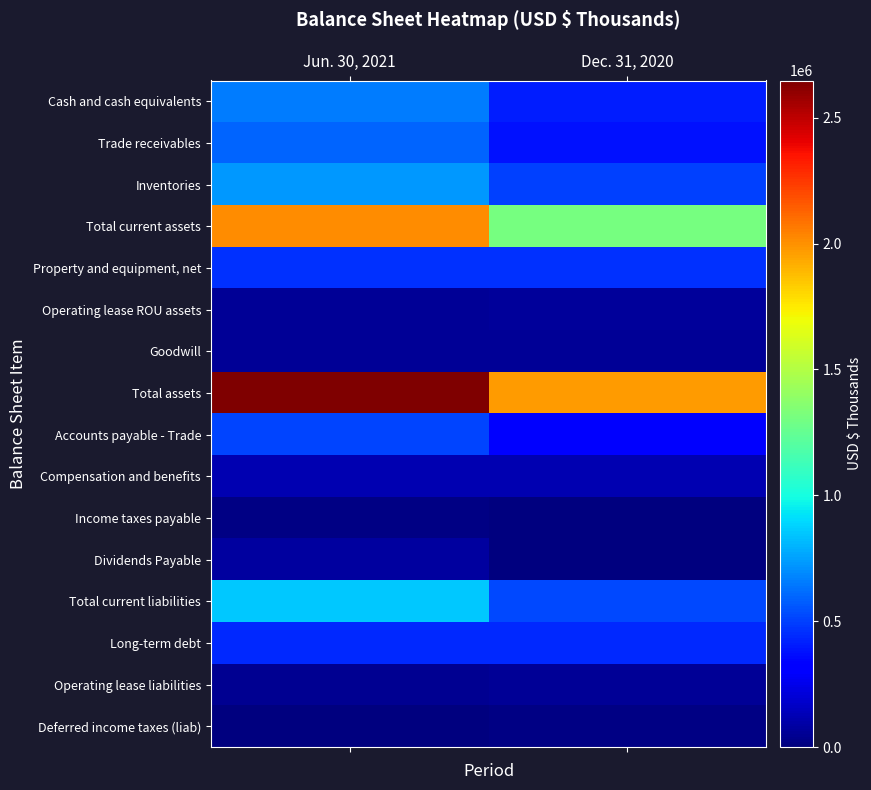

At which category is the sum across all series the highest?

Jun. 30, 2021